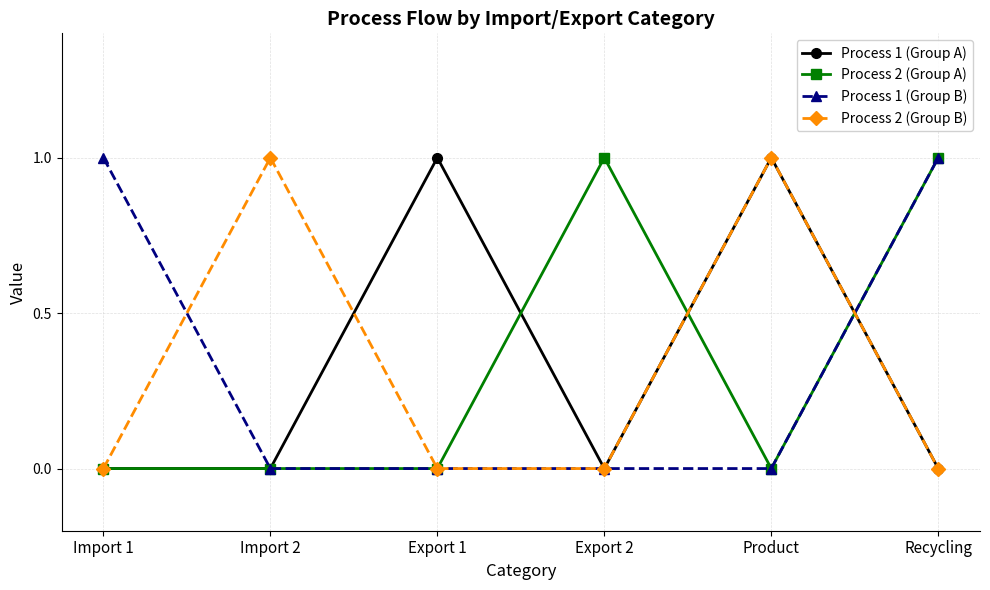

What is the label of the 1st point from the right?

Recycling